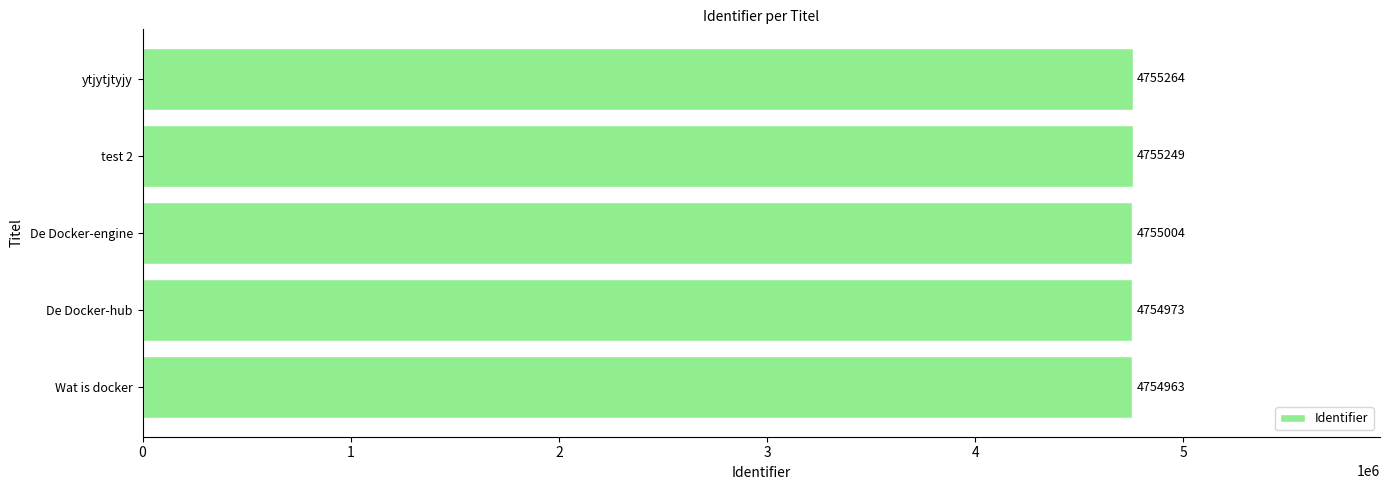

Reading bottom to top, transcribe all the data shown in this chart.

Wat is docker=4754963	De Docker-hub=4754973	De Docker-engine=4755004	test 2=4755249	ytjytjtyjy=4755264